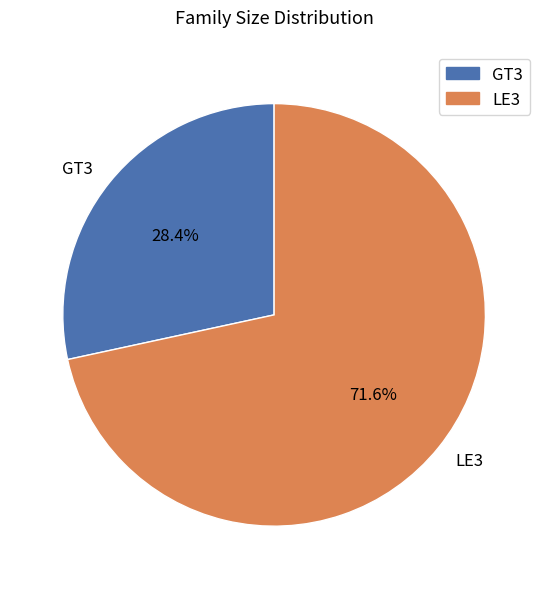

Which slice represents more than half of the pie?

LE3